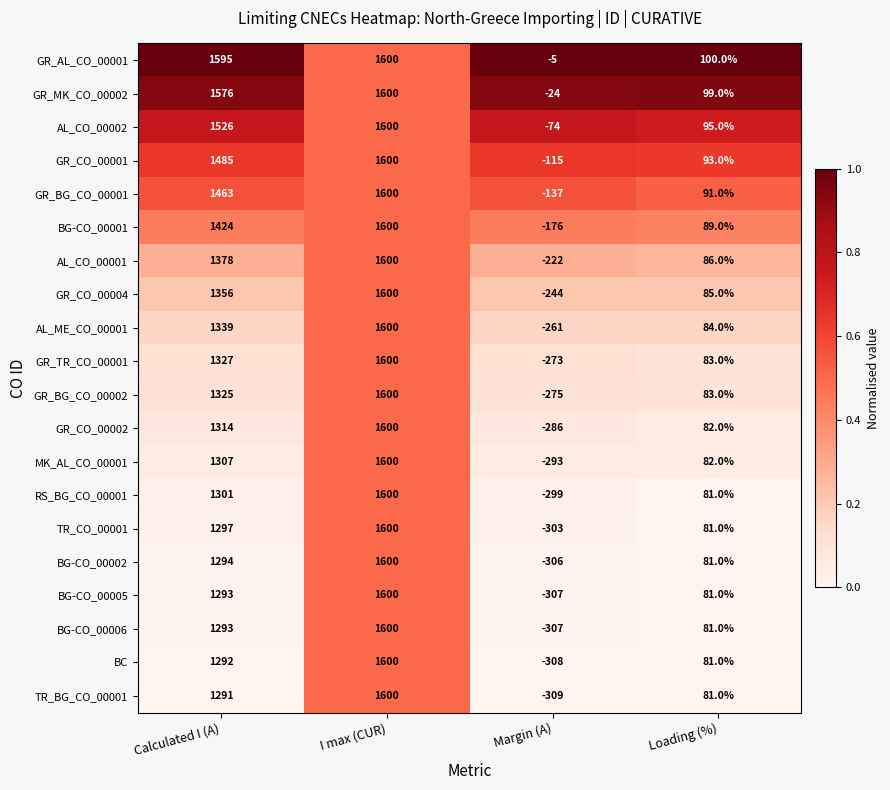

The value of GR_MK_CO_00002 at I max (CUR) is 1600. True or false?

True